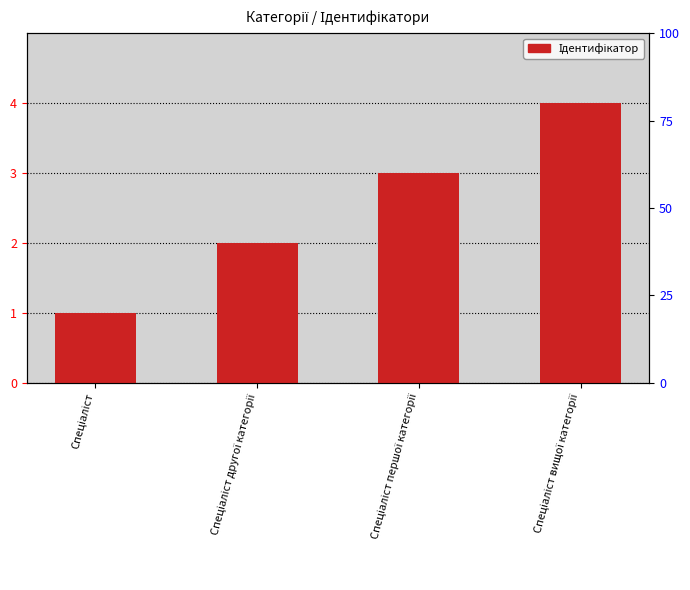

What position from the left is Спеціаліст першої категорії?

3